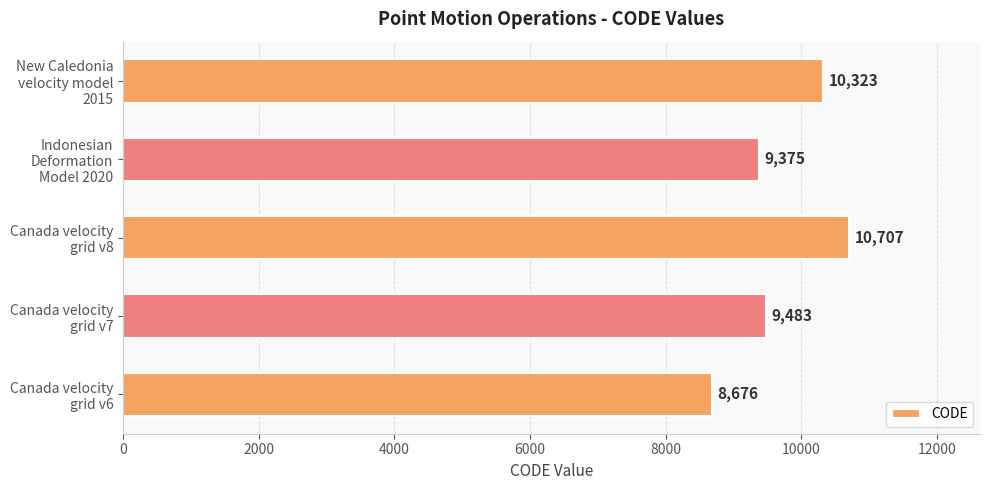

What is the maximum value shown in the chart?

10707